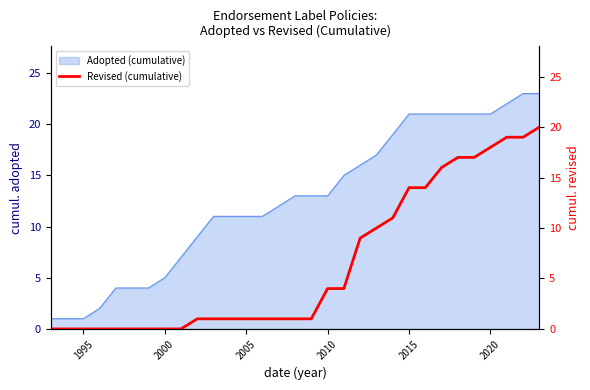

What is the sum of all values?

200